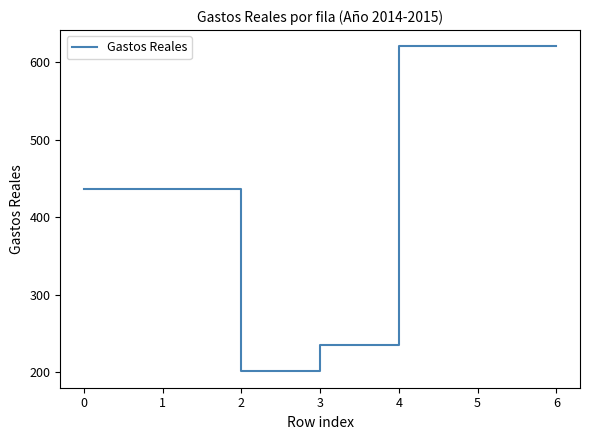

Is this an area chart (filled region under the line)?

No